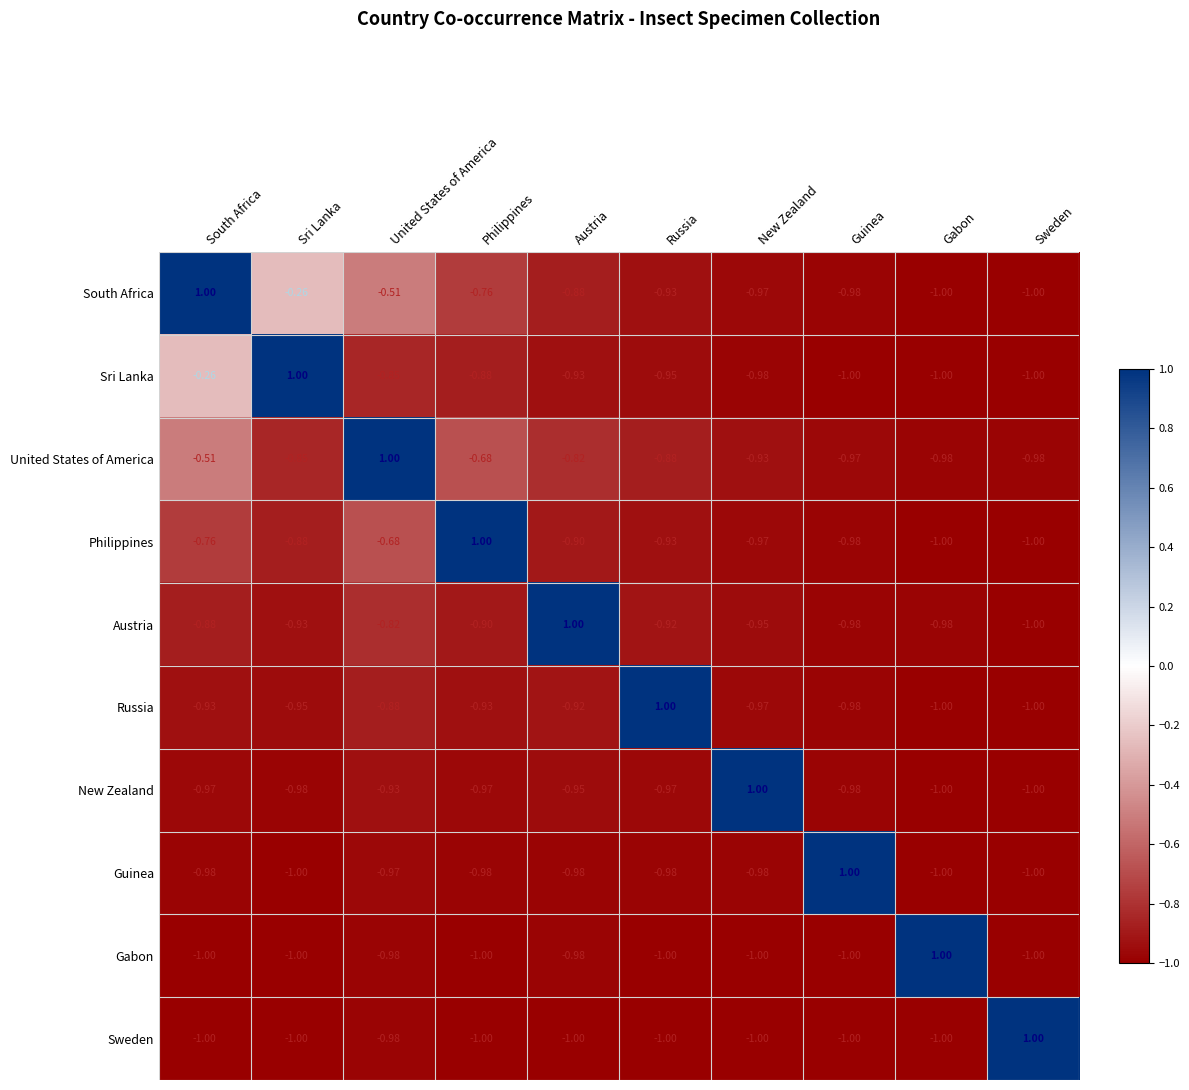

At which category is the sum across all series the highest?

South Africa